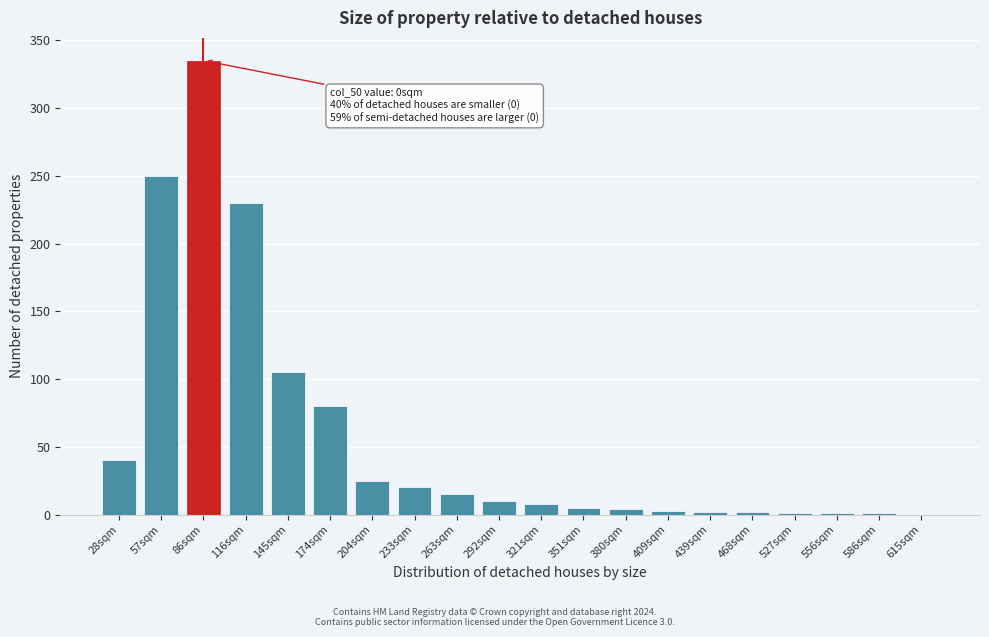

The chart shows a value of 0 at 615sqm. True or false?

True